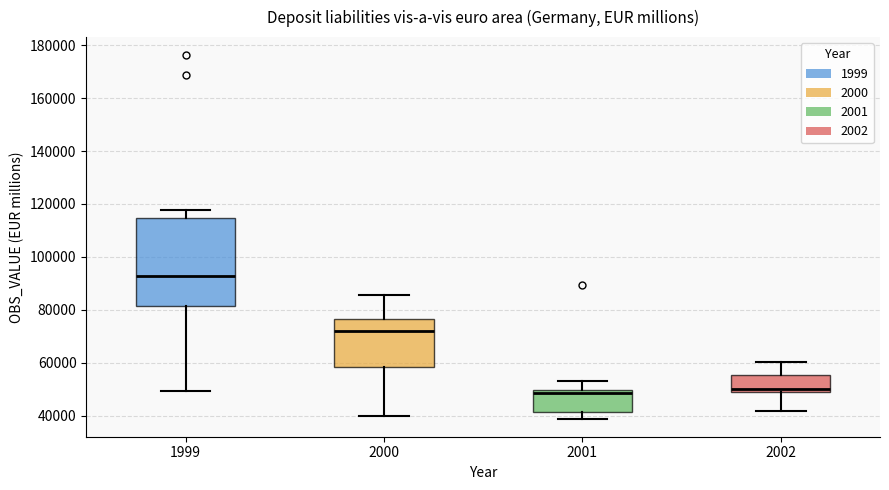

Where does the lower whisker of the box at x = 2002 end on the y-axis? The values are not printed on the chart, so give them approximately, as read against the axis.

42000